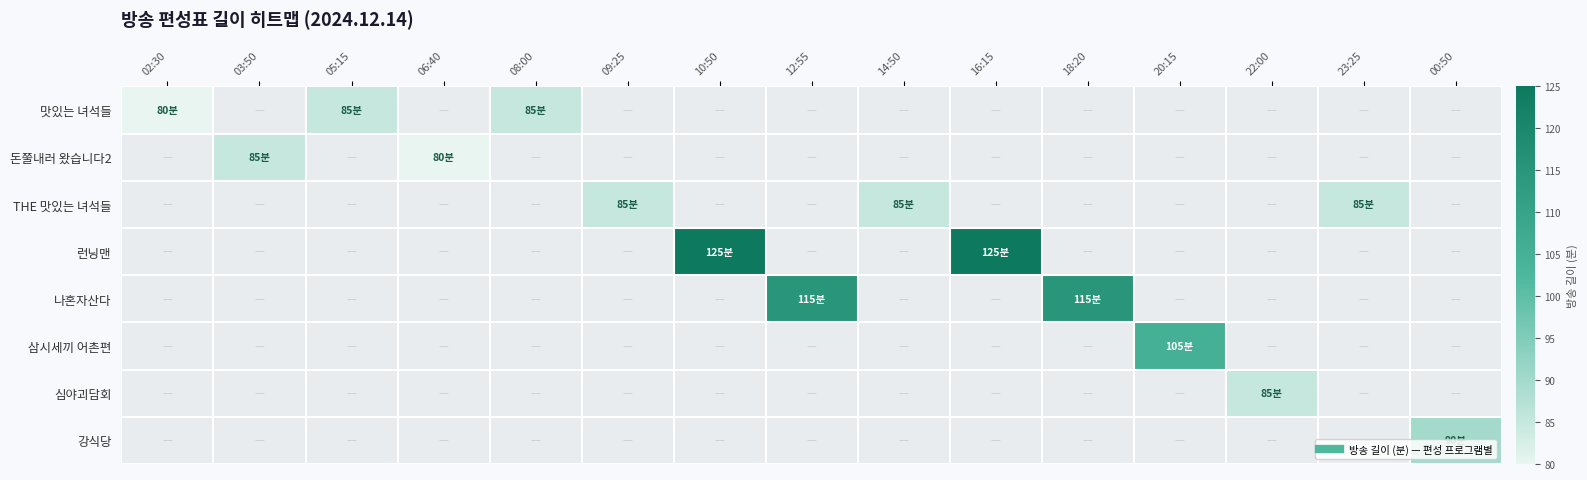

At which category does the chart reach its minimum across all series?

02:30